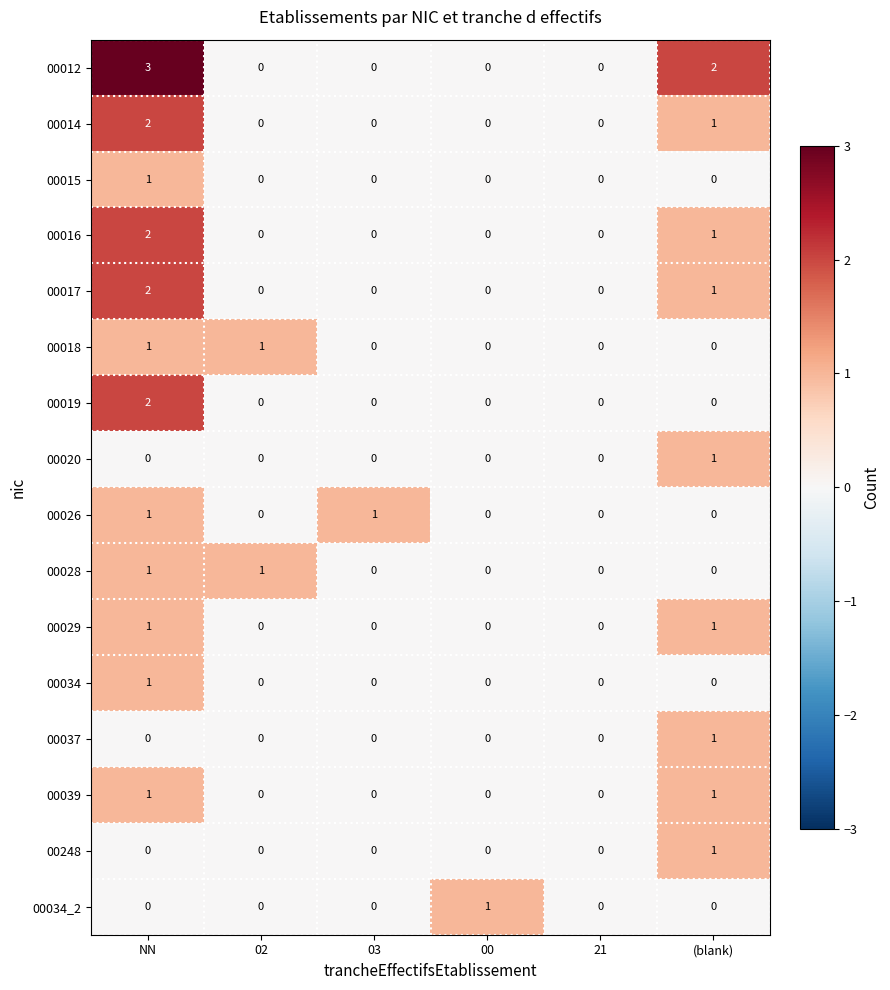

Count the 00034_2 values in the range 0 to 1.

6